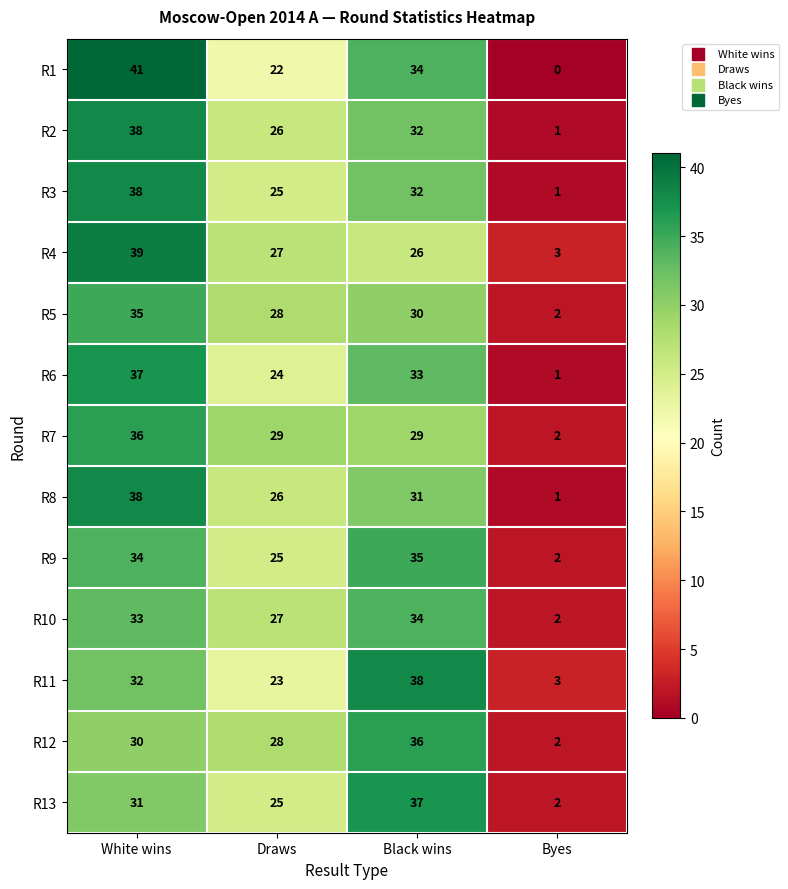

What is the difference between the highest and lowest values at Draws?

7